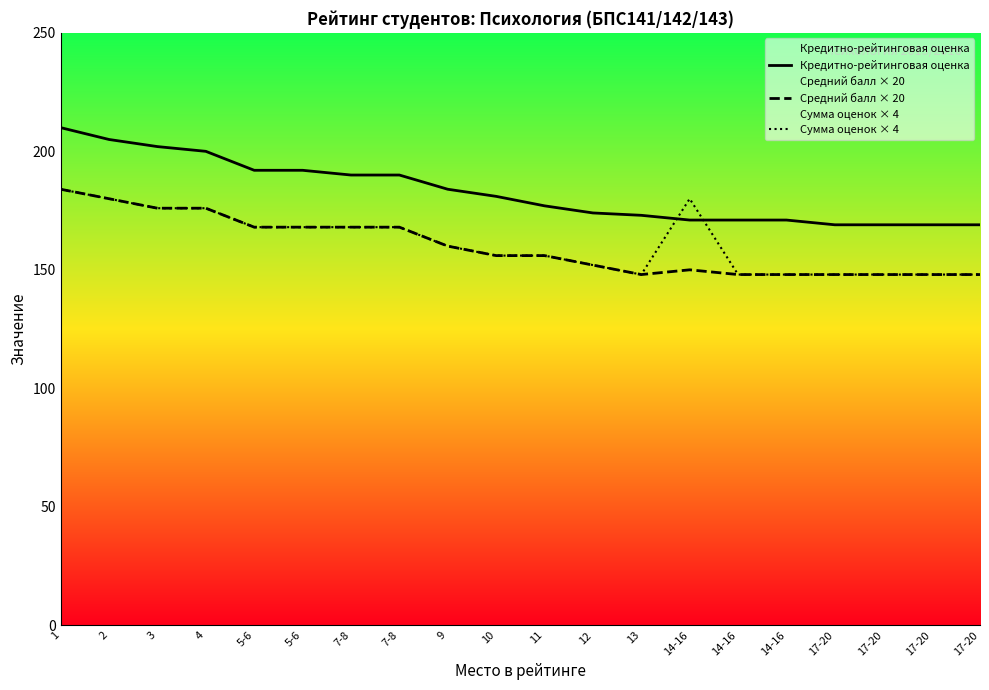

What is the spread (max minus min) of values at 17-20?

21